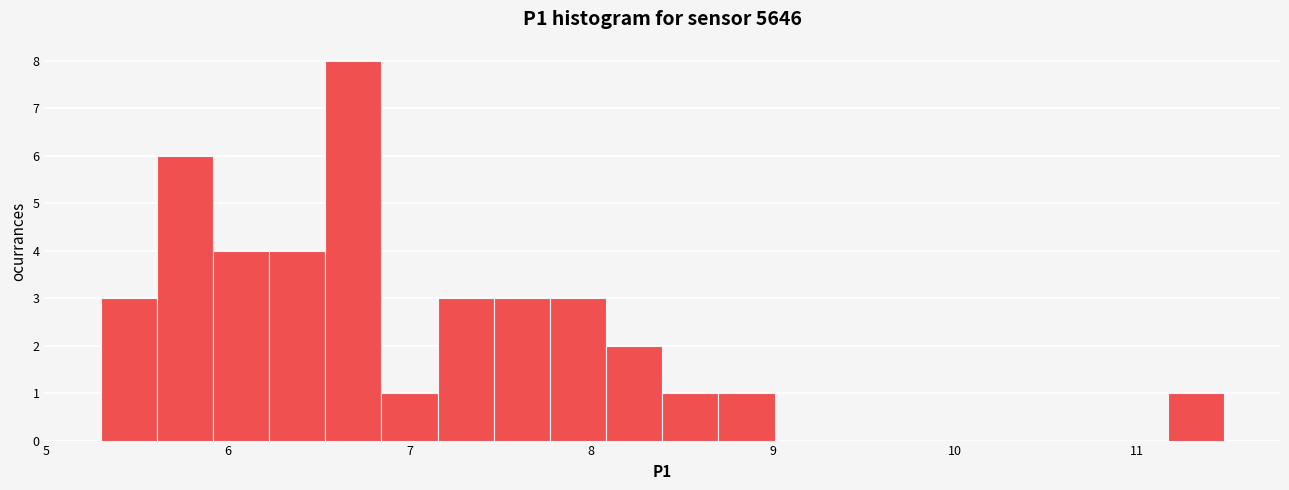

Around what value on the x-axis is the tallest bar? Give the approximate position of its centre, as read against the axis.

6.7